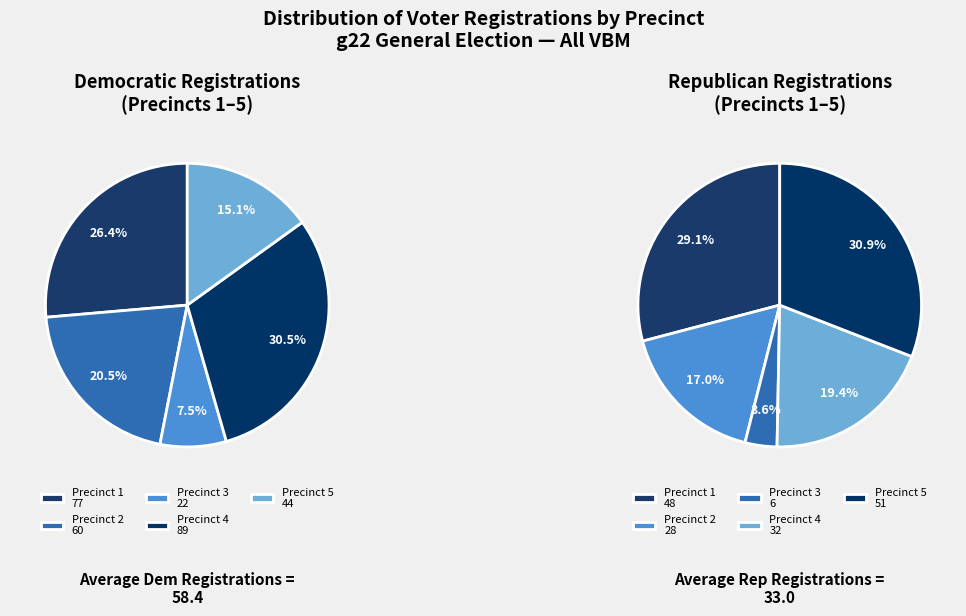

Combined, what portion of the pie is 3 and 1?

33.9%